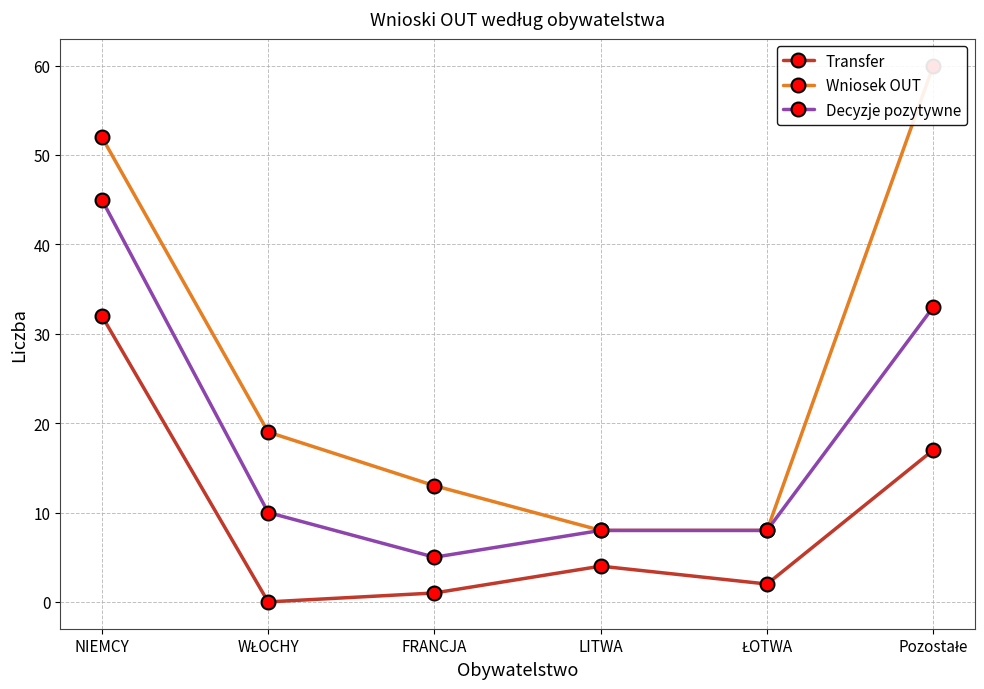

What is the difference between the Decyzje pozytywne values at FRANCJA and WŁOCHY?

5